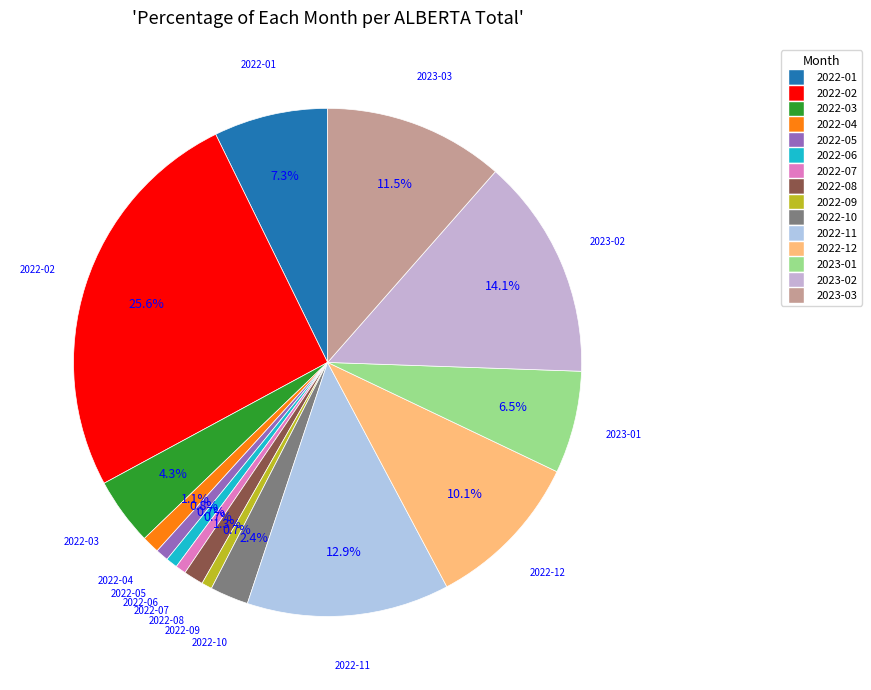

Which has a higher value, 2022-09 or 2022-03?

2022-03